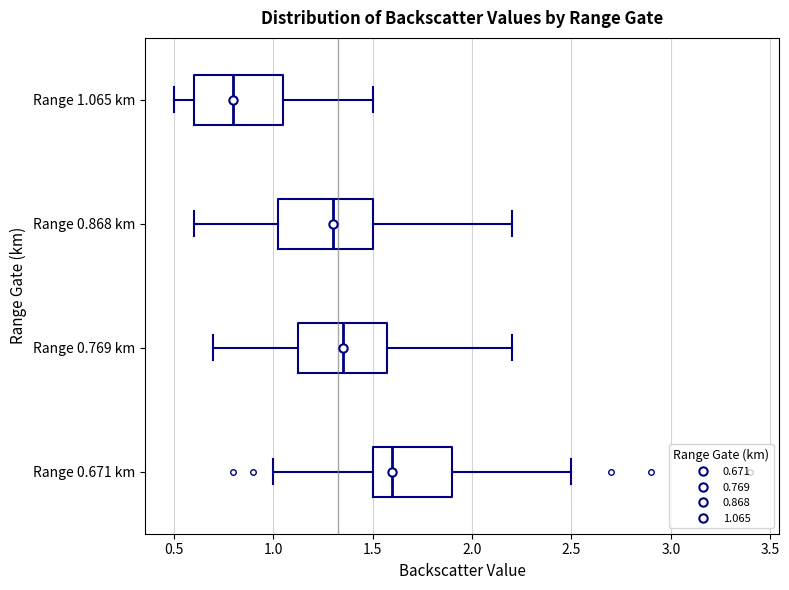

Reading bottom to top, read every box against the x-axis: the position of its median line, the range the box covers, and the ends of its whiskers. The values are not printed on the chart, so give them approximately, as read against the axis.

Range 0.671 km: median 1.60, box 1.50 to 1.90, whiskers 1.00 to 2.50
Range 0.769 km: median 1.35, box 1.15 to 1.60, whiskers 0.70 to 2.20
Range 0.868 km: median 1.30, box 1.05 to 1.50, whiskers 0.60 to 2.20
Range 1.065 km: median 0.80, box 0.60 to 1.05, whiskers 0.50 to 1.50